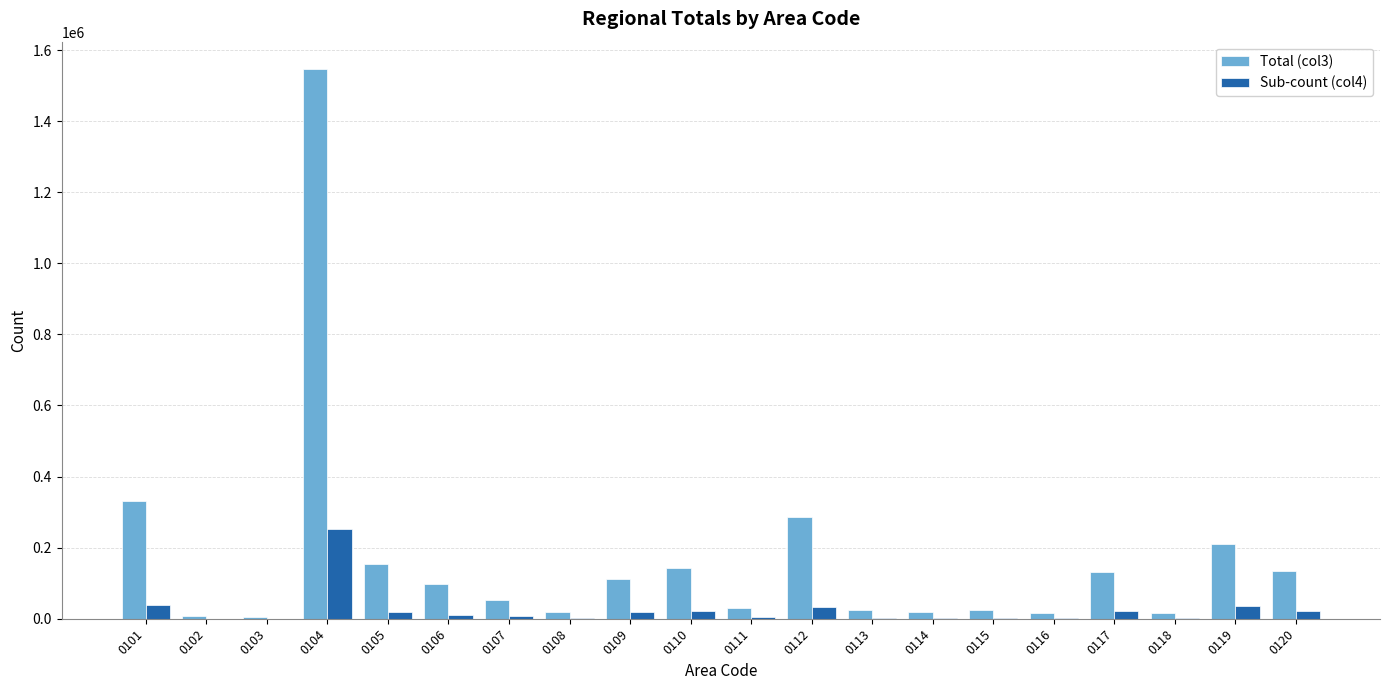

At which category is the sum across all series the highest?

0104